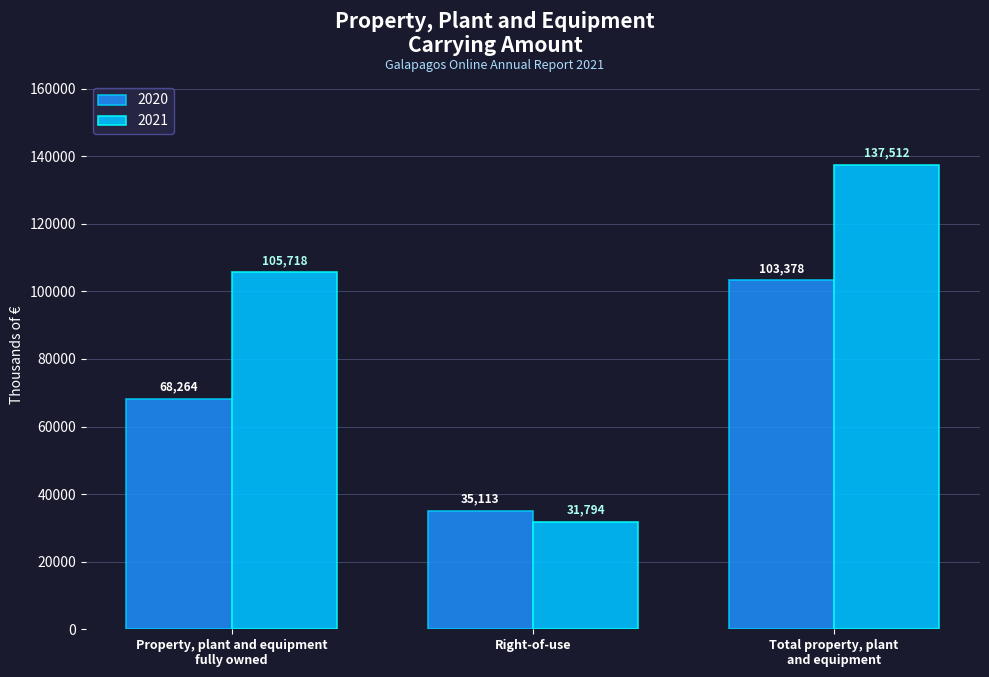

What is the difference between the maximum and minimum values in the 2021 series?

105718